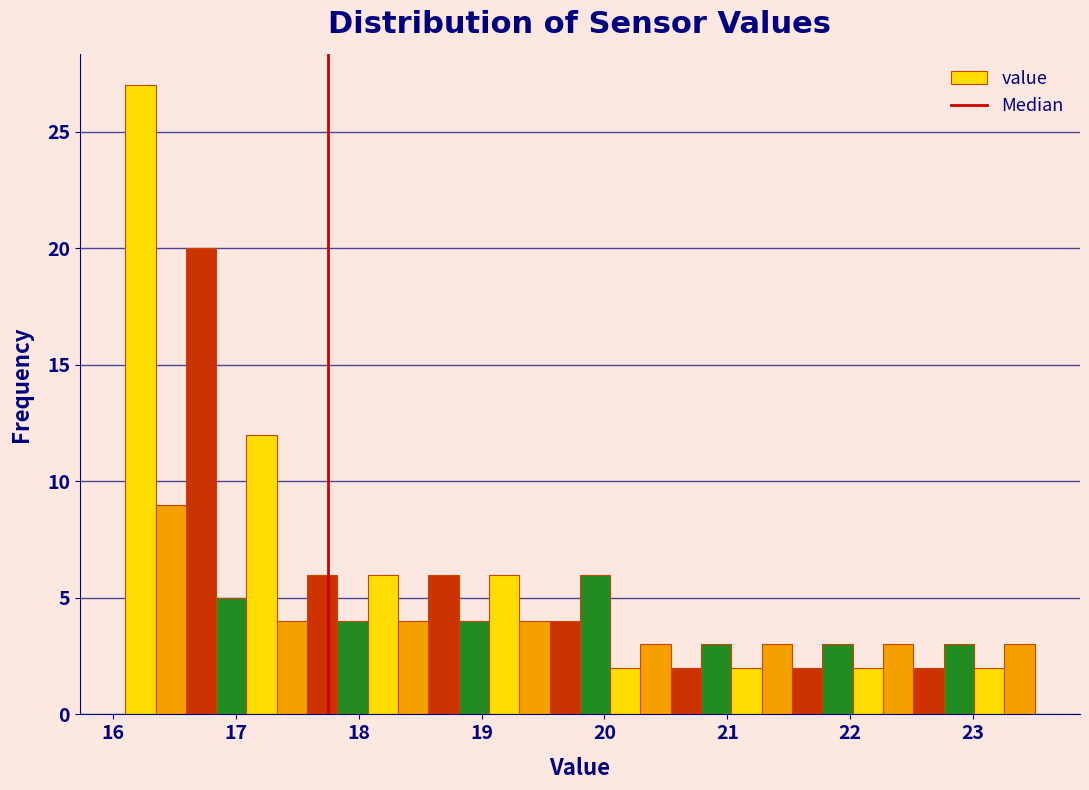

Read against the x-axis, roughly where is the centre of the tallest bar?

16.2